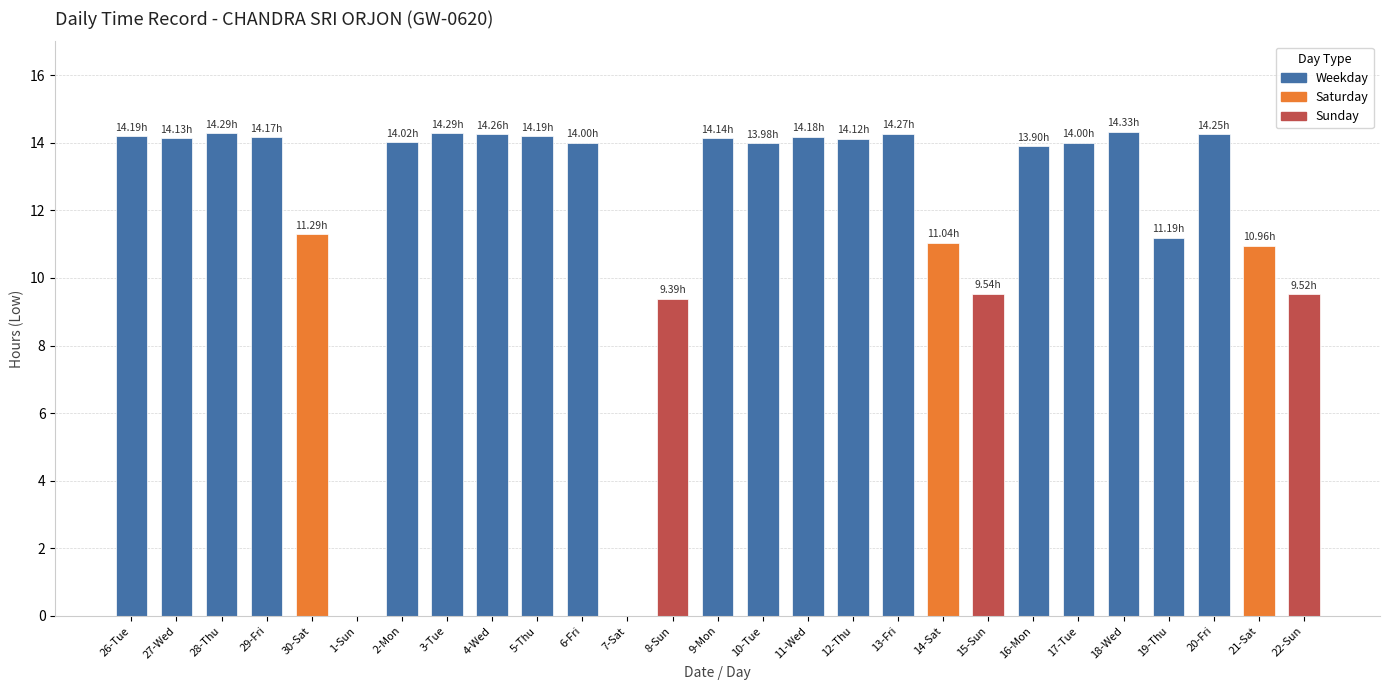

Does the chart contain stacked bars?

No